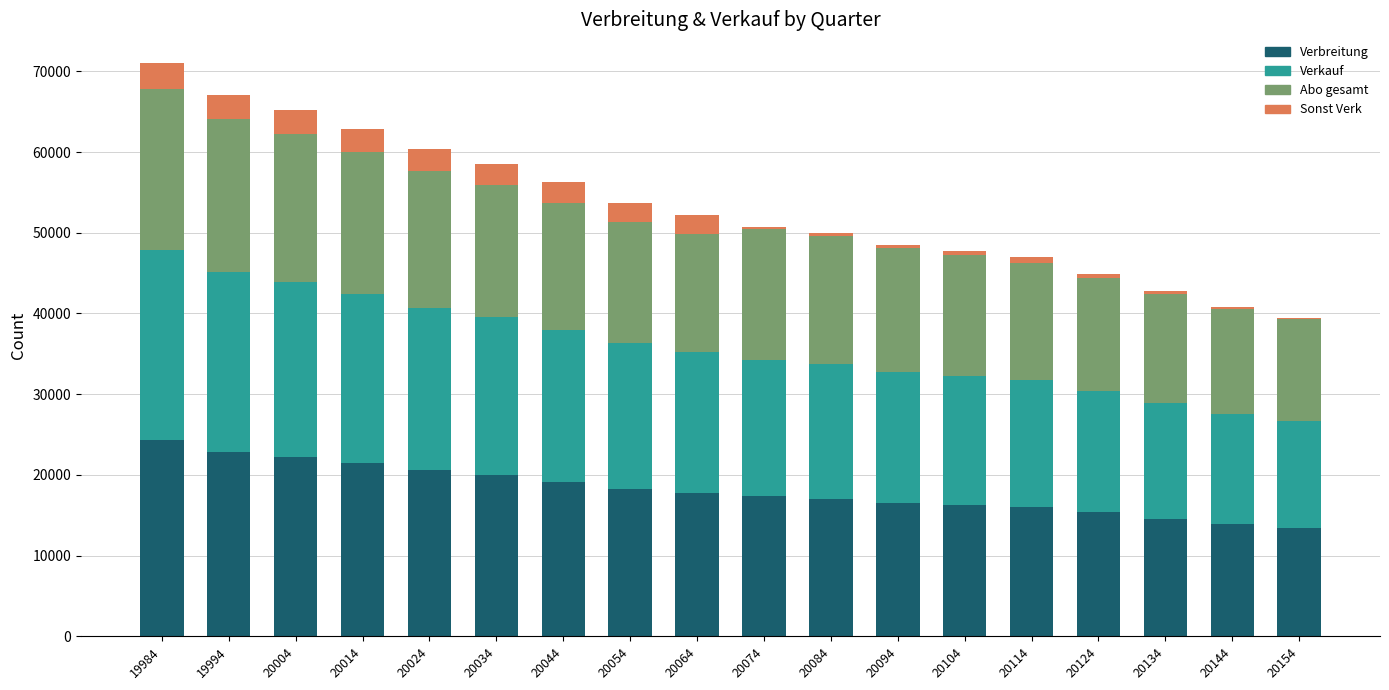

Are the bars grouped side by side (vs. stacked)?

No